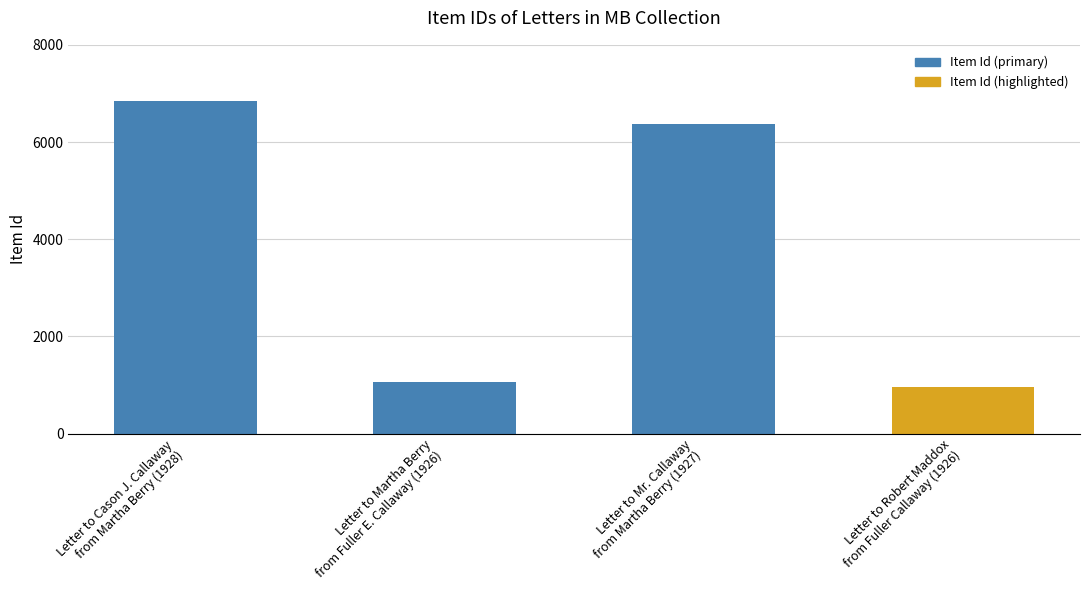

What is the sum of all values?

15247